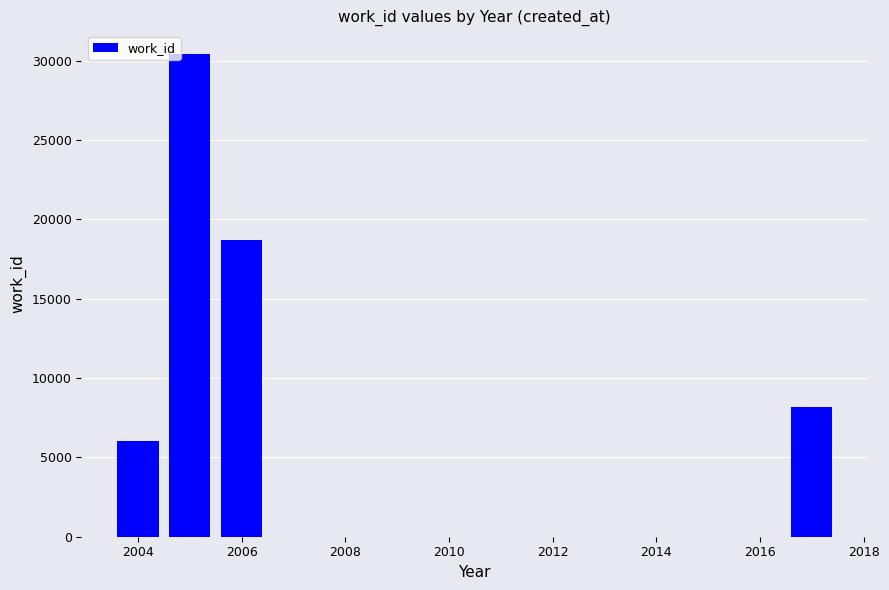

What is the minimum value shown in the chart?

6045